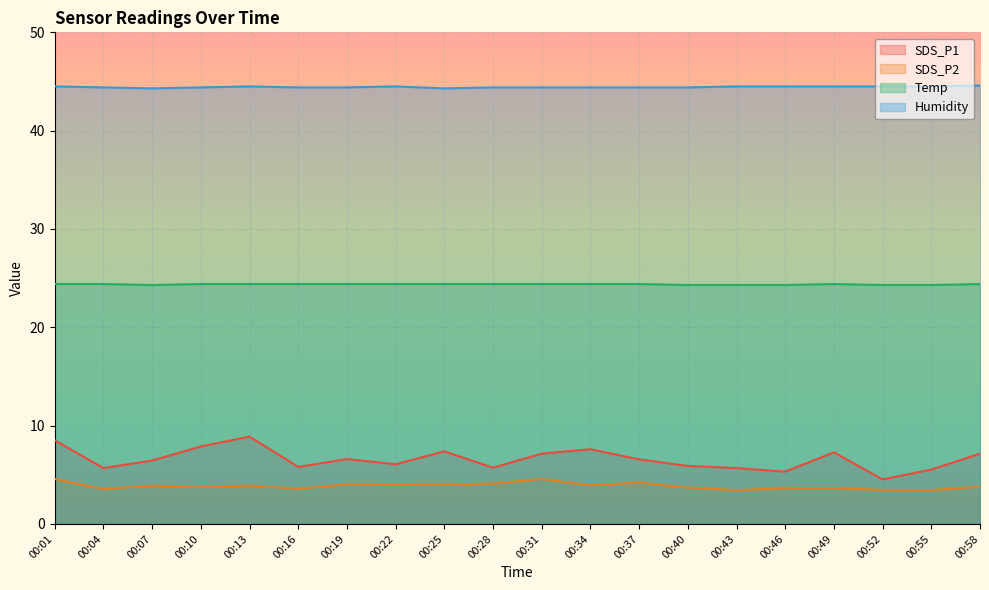

The value of Temp at 00:22 is 24.4. True or false?

True